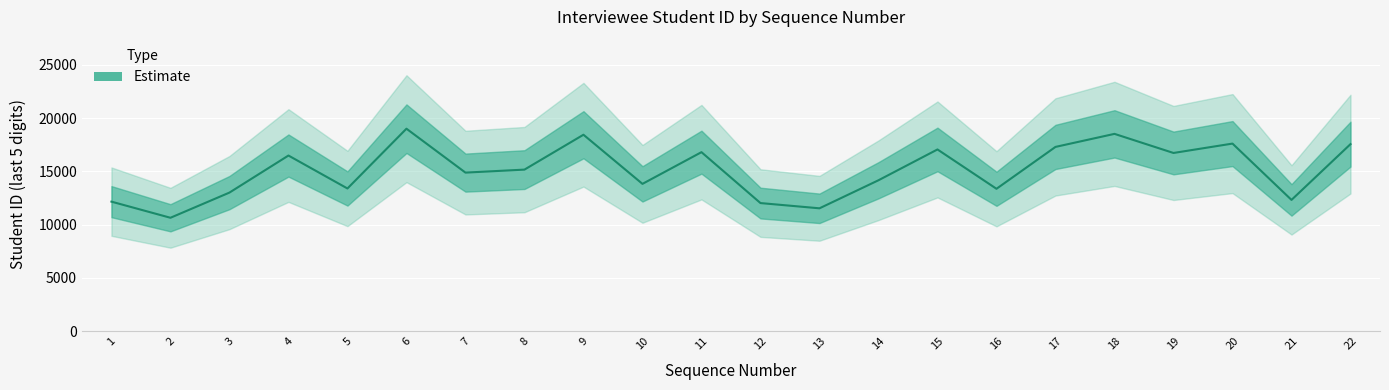

Which category has the highest value across all series?

6